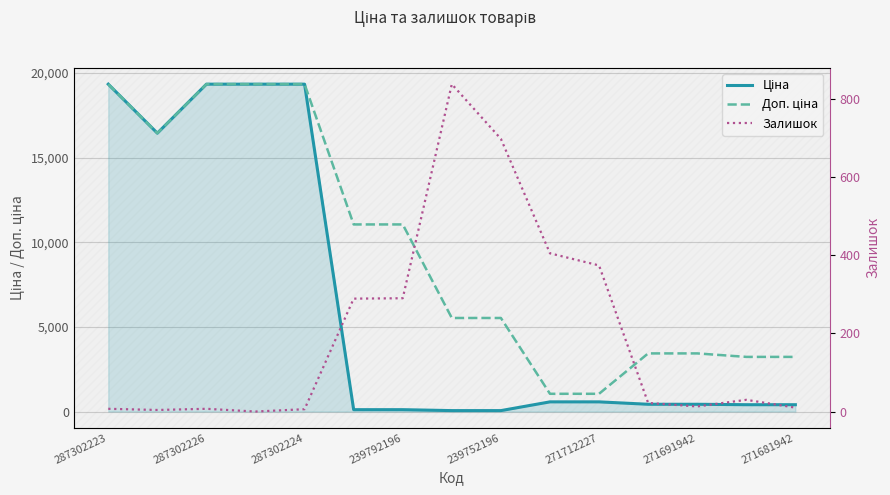

Rank the series at 287302226 from lowest to highest value.

Залишок, Ціна, Доп. ціна